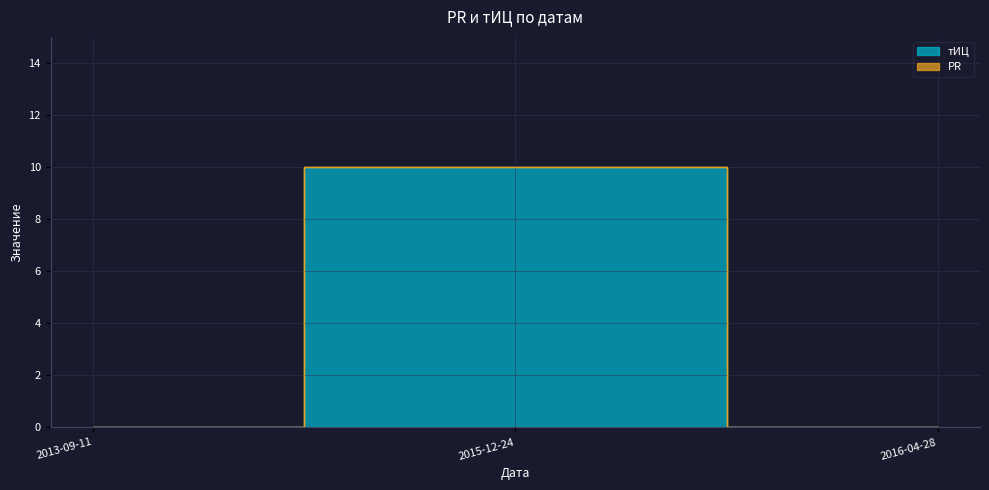

Count the values in the range 0 to 10.

3